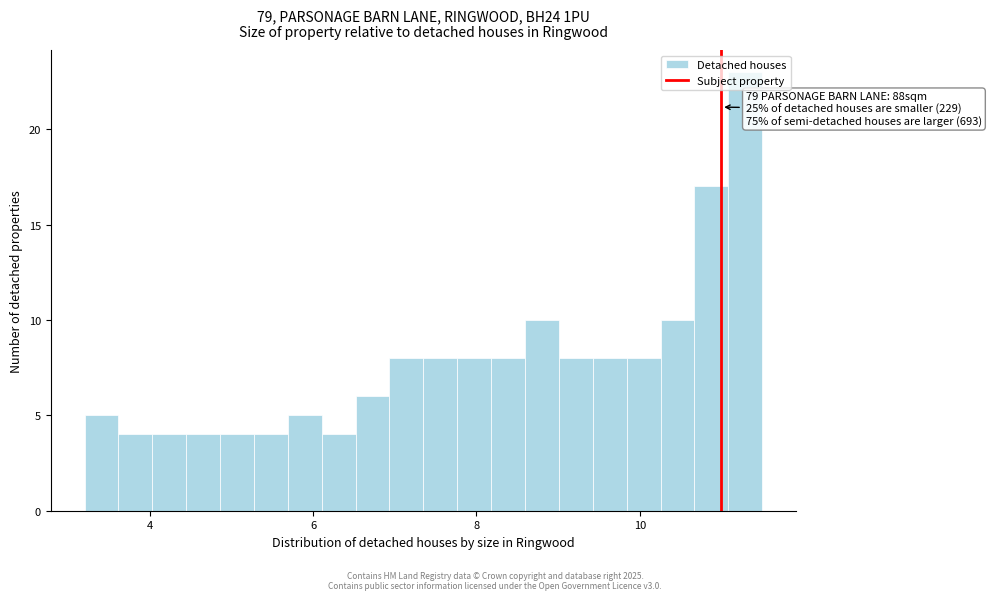

Read against the x-axis, roughly where is the centre of the tallest bar?

11.2